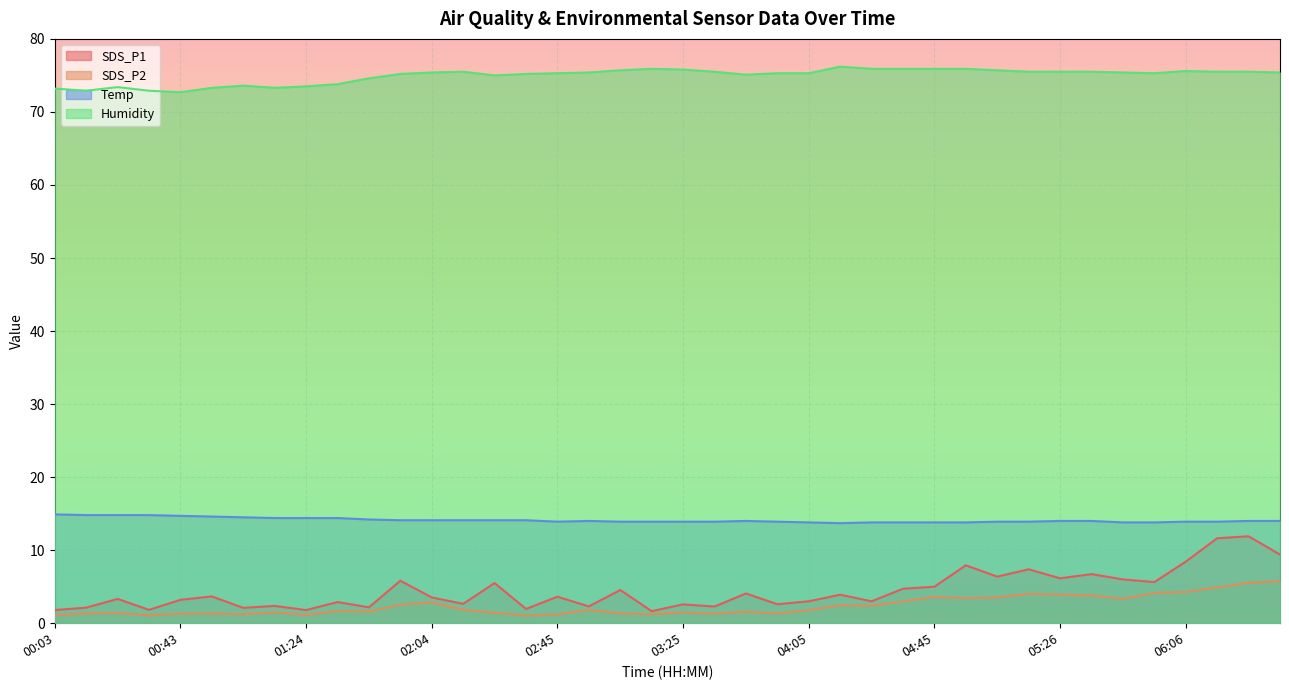

What is the difference between the second highest and second lowest values in the SDS_P2 series?

4.4